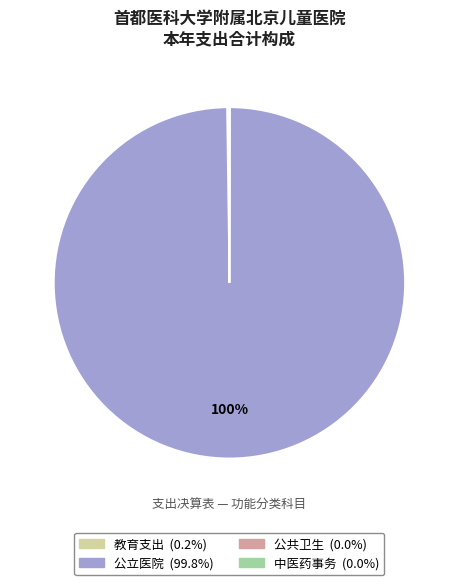

To the nearest percent, what is the average slice percentage?

25%